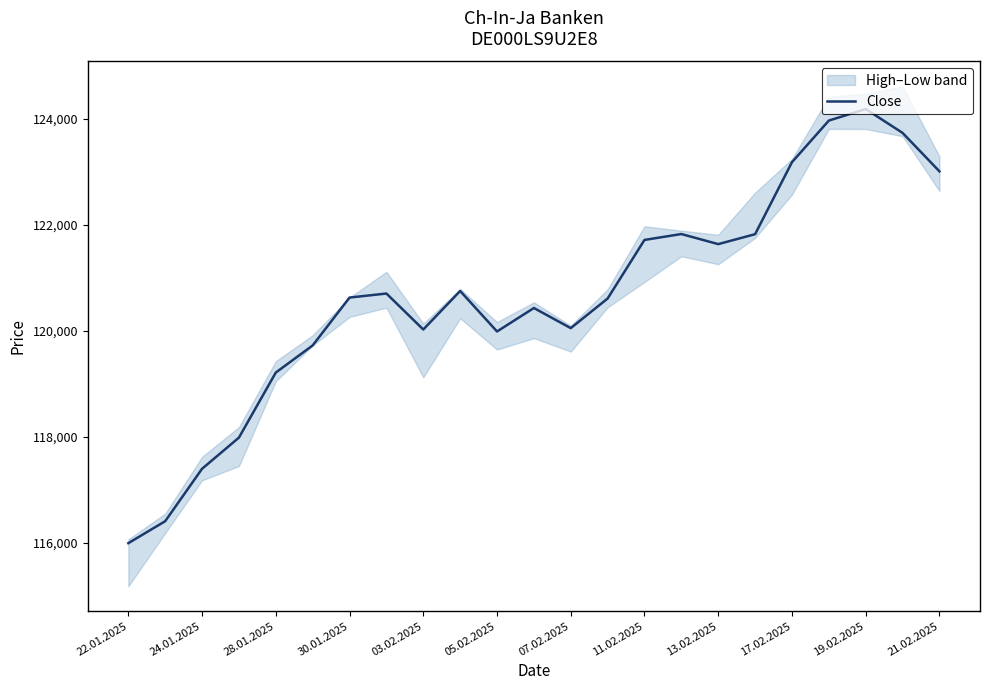

How many data points are above 120626?

11